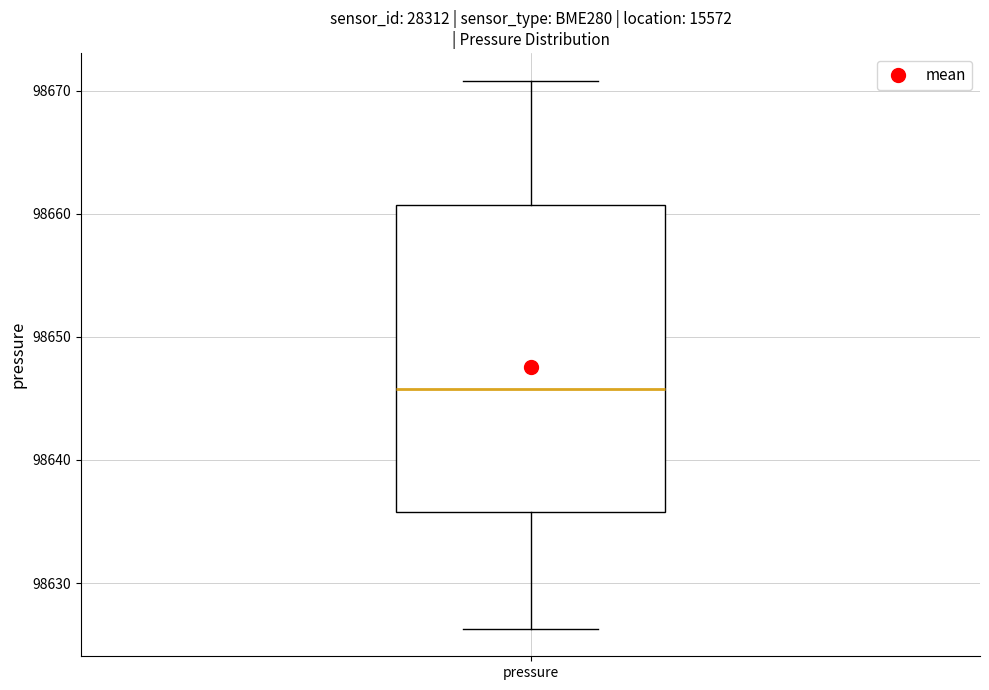

Transcribe this box plot: give where the median line is, the range the box spans, and where the two whiskers end, as read against the y-axis. The values are not printed on the chart, so give them approximately, as read against the axis.

median 98646, box 98636 to 98661, whiskers 98626 to 98671